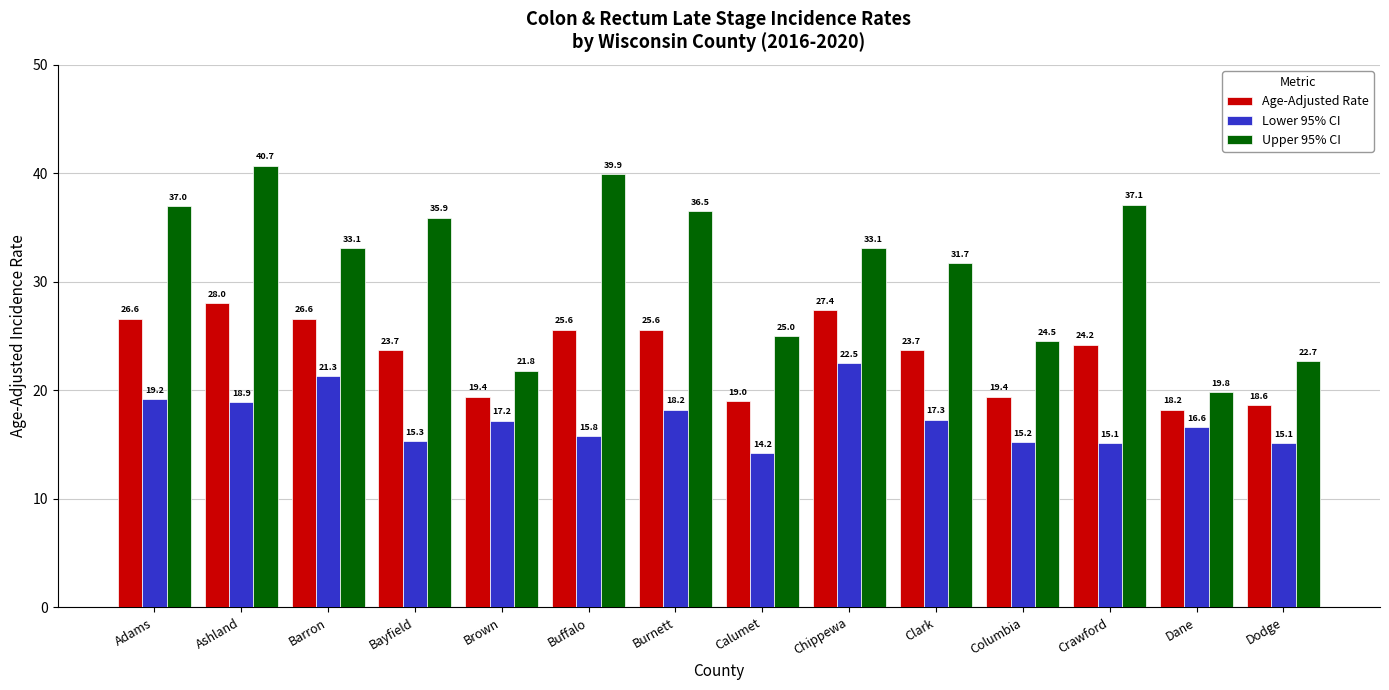

How many values in the Upper 95% CI series are below 33?

6